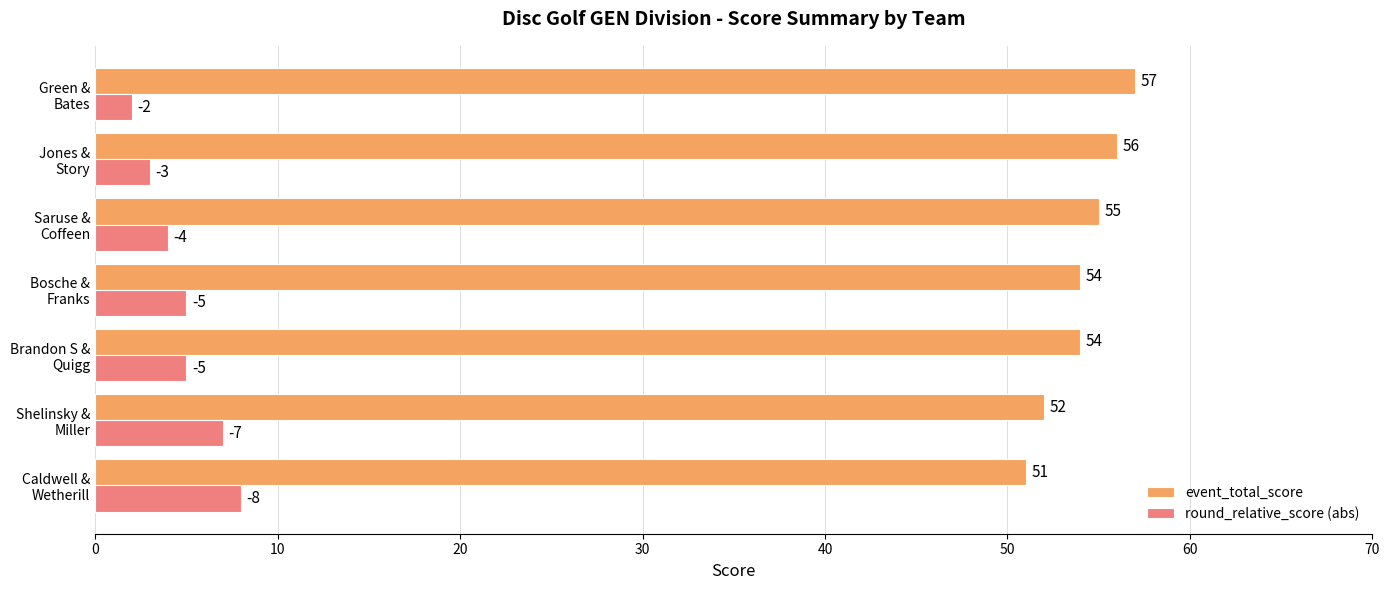

What is the sum of all event_total_score values?

379